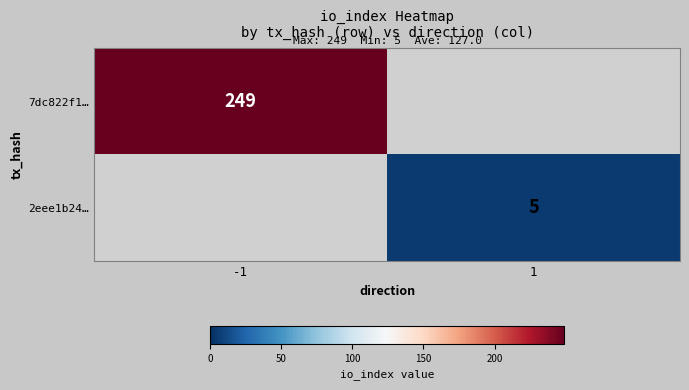

Count the number of data series in this chart.

2